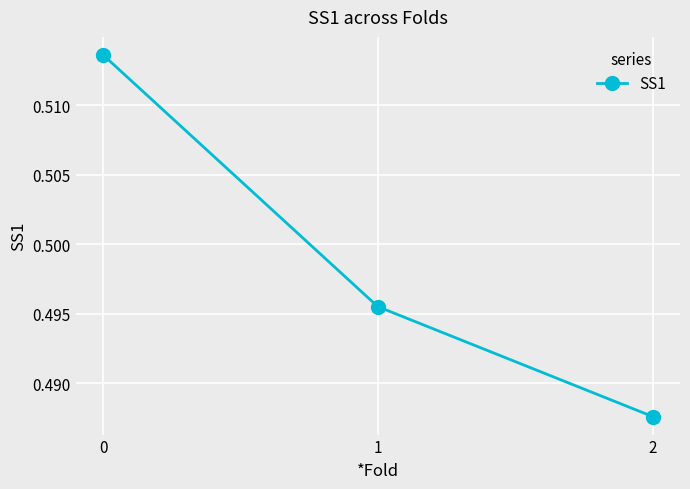

True or false: the data shows 0.8 at 0.

False